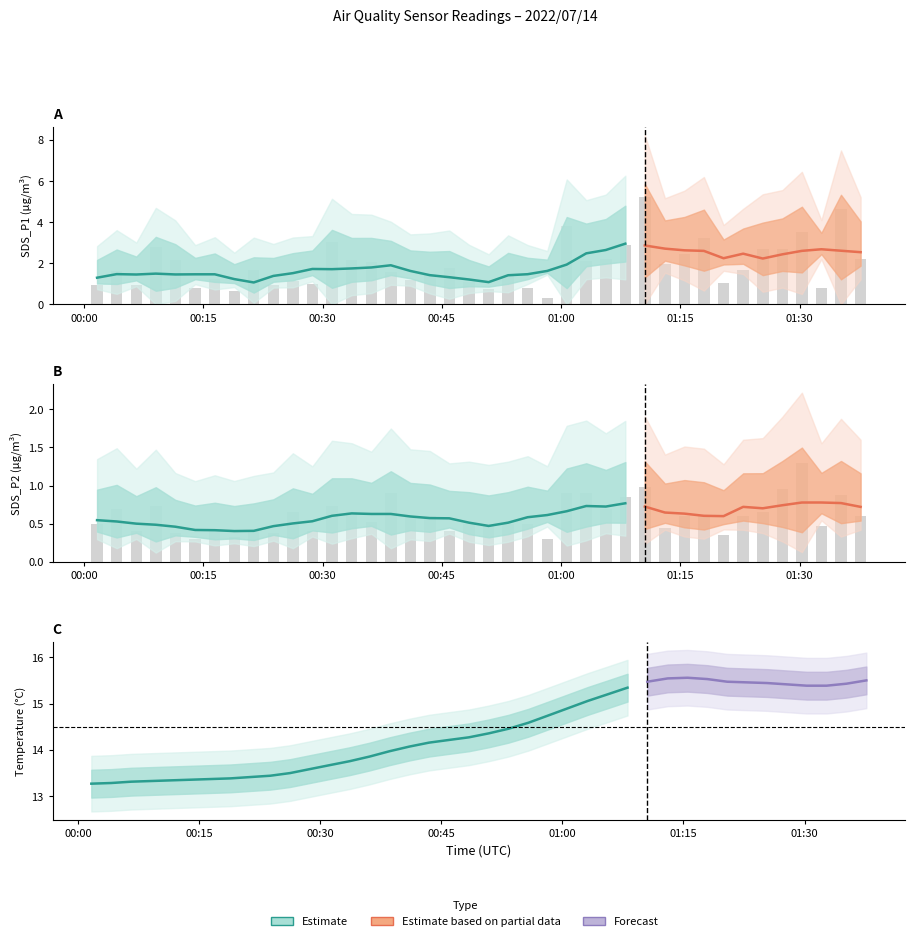

The SDS_P1 series shows 1.7 at 11. True or false?

False